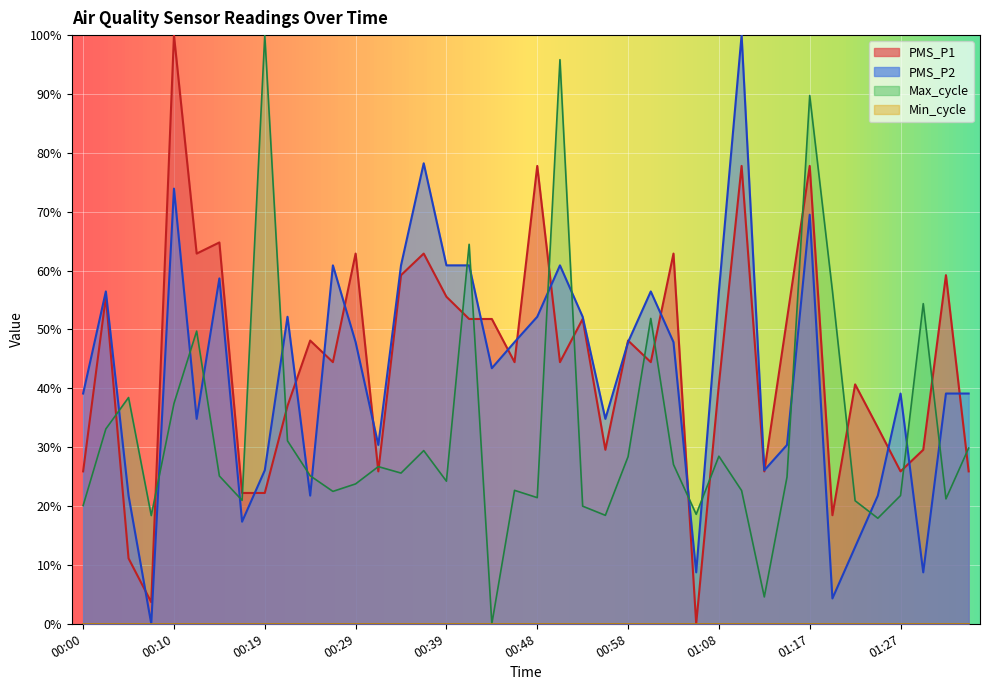

What position from the left is 01:35?

40